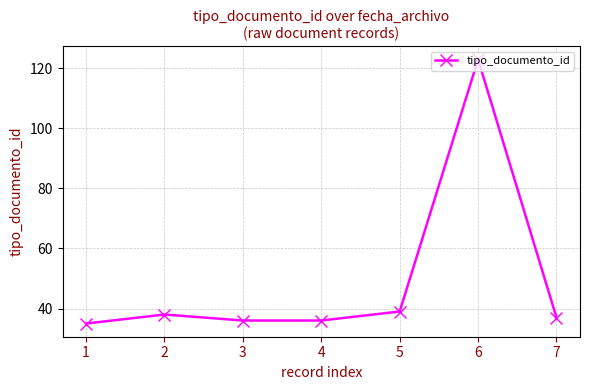

The chart shows a value of 10 at 2. True or false?

False